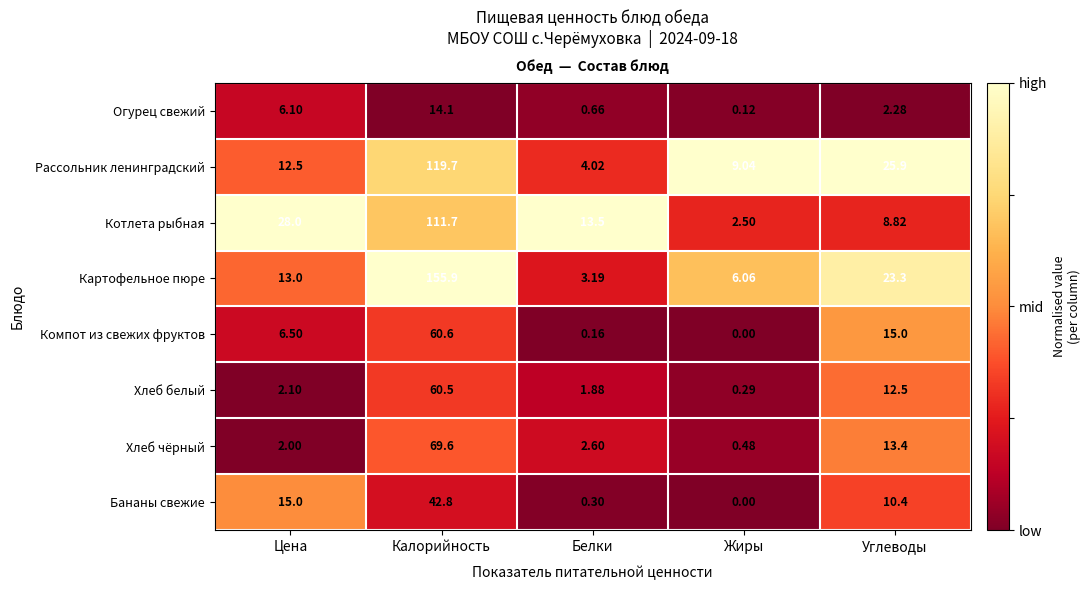

List the series in order of their peak value, highest first.

Картофельное пюре, Рассольник ленинградский, Котлета рыбная, Хлеб чёрный, Компот из свежих фруктов, Хлеб белый, Бананы свежие, Огурец свежий